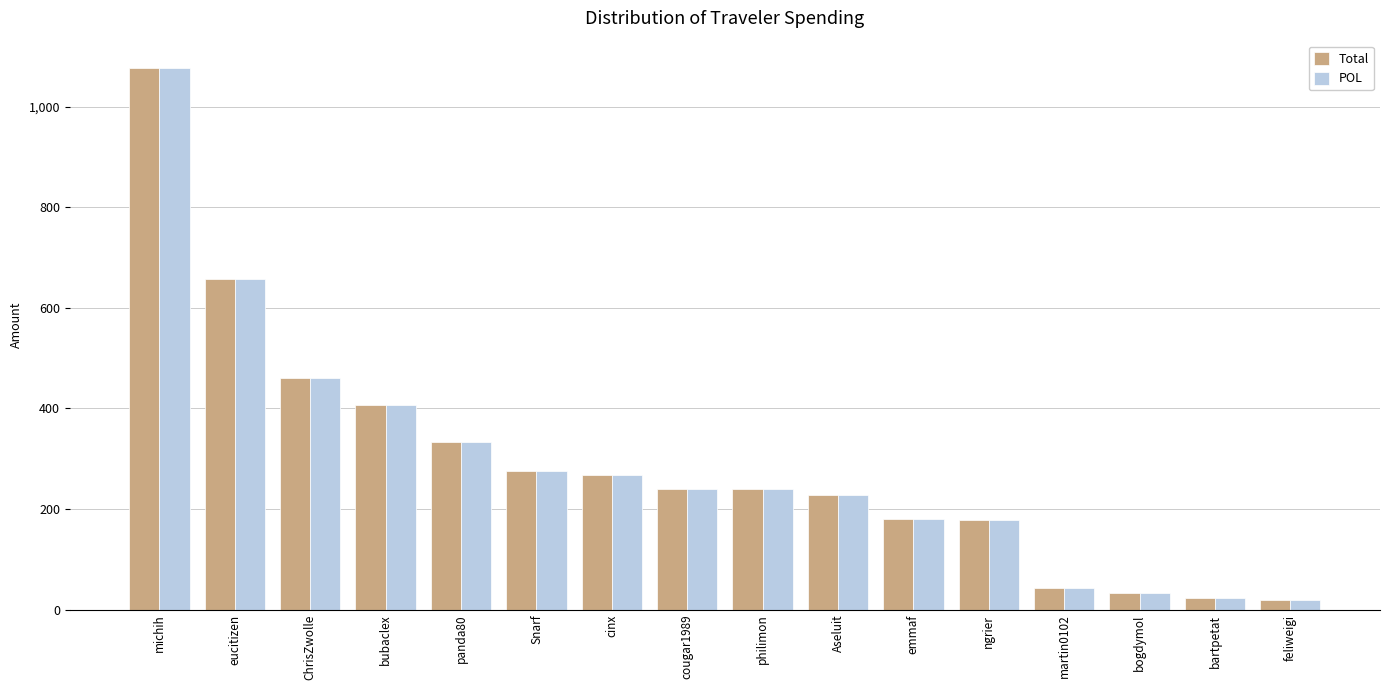

How many data points does each series have?

16